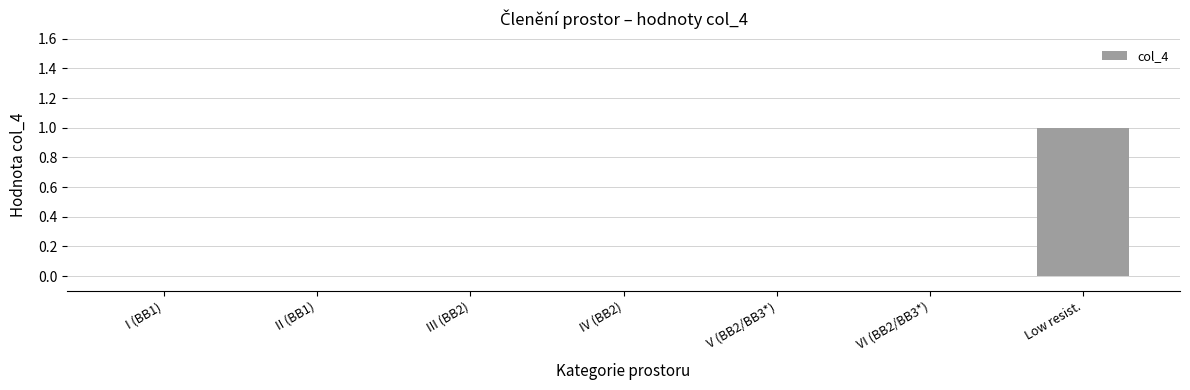

The chart shows a value of 0 at II (BB1). True or false?

True